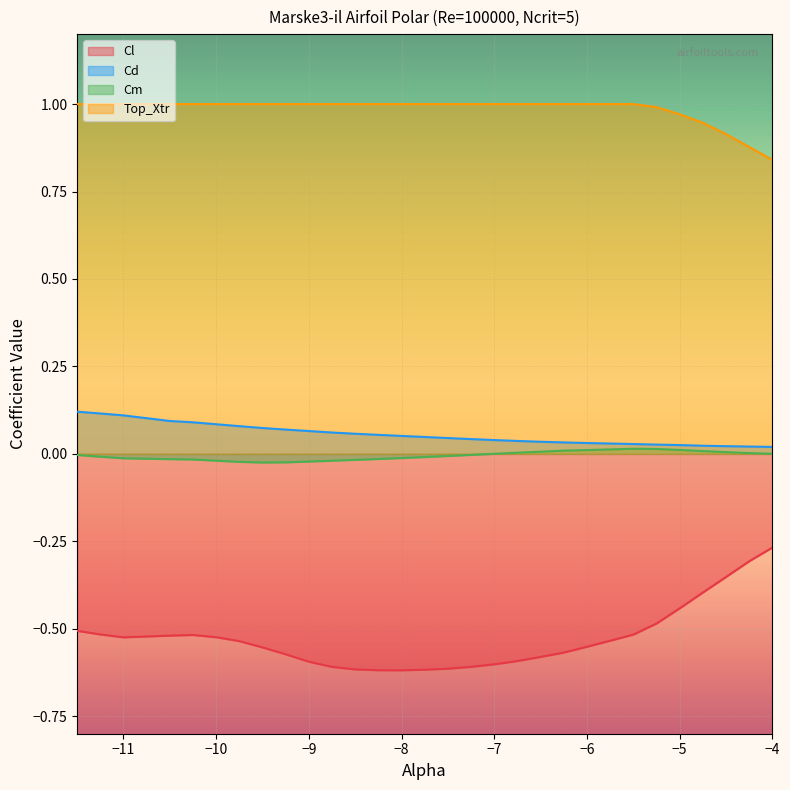

Which series has the largest total across all categories?

Top_Xtr